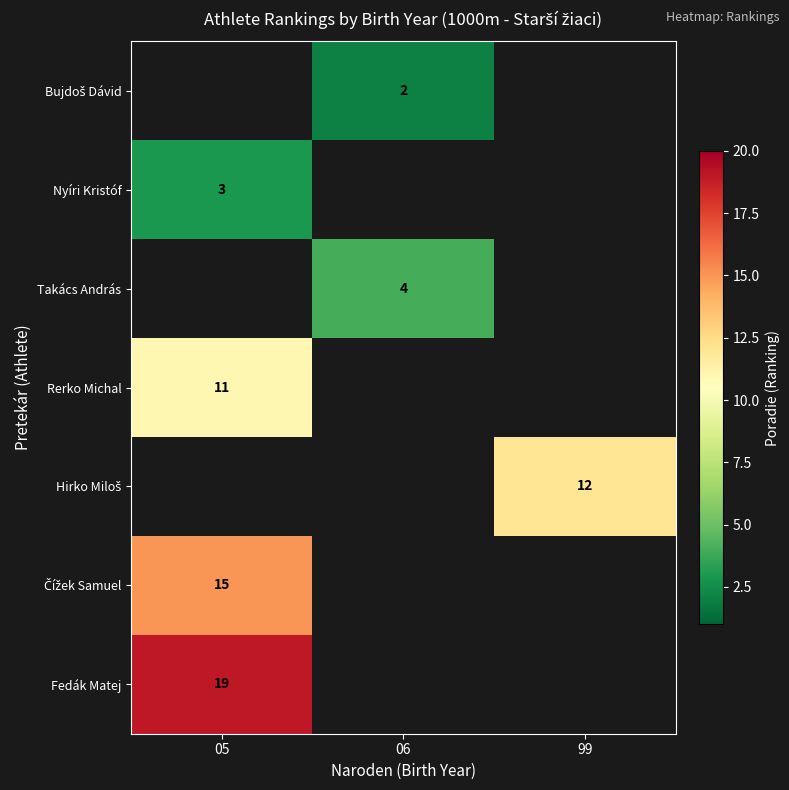

Read the row_4 value at 99.

12.0